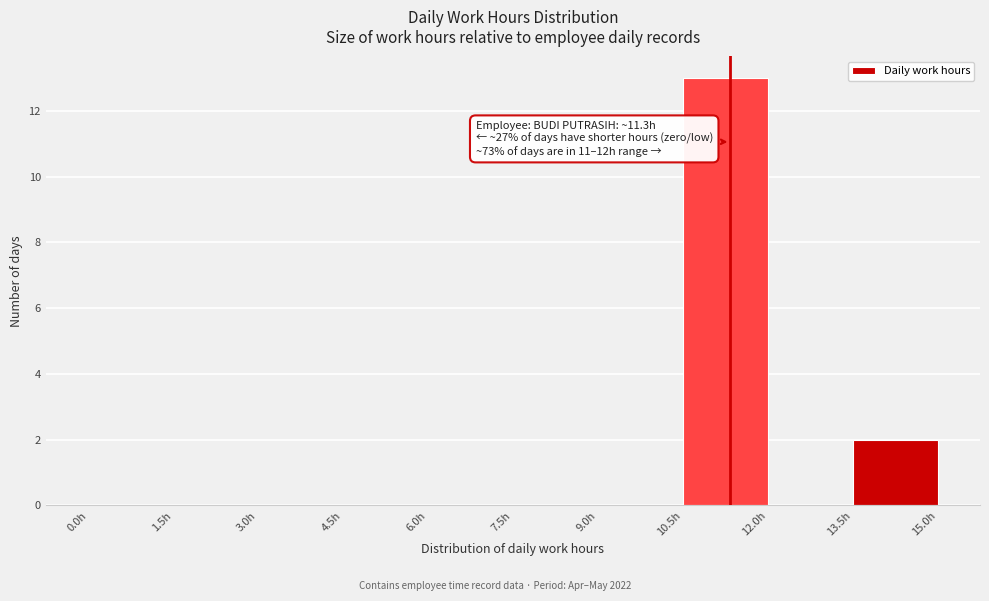

Over which range of the x-axis is the bar tallest?

10.5 to 12.0